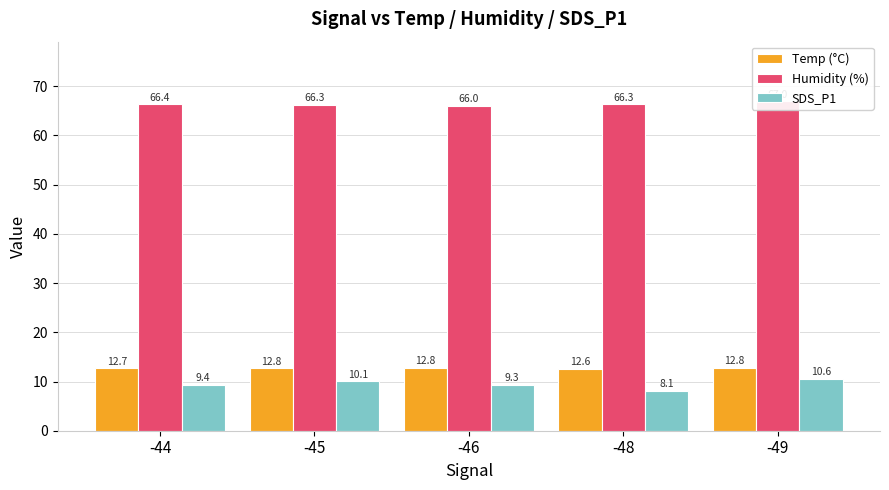

What is the sum of the Humidity (%) values at -48 and -46?

132.3